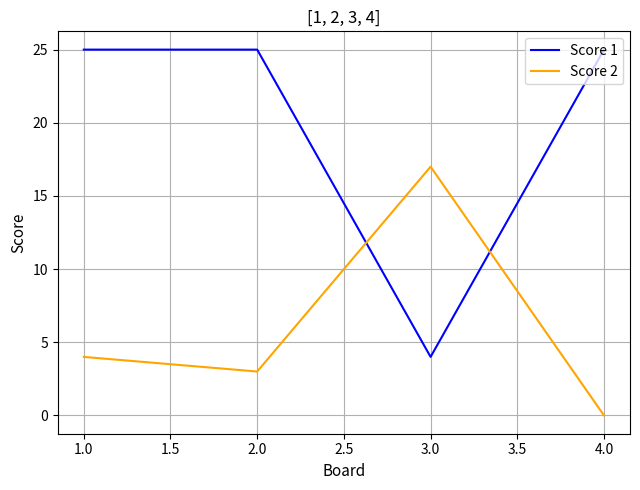

What is the difference between the maximum and minimum values in the Score 2 series?

17